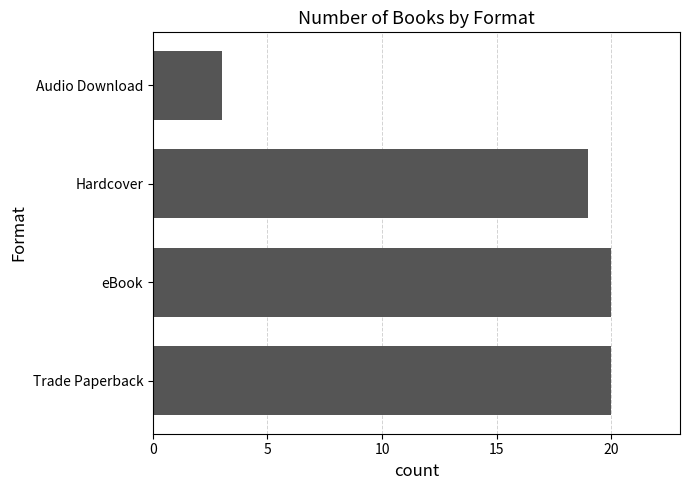

Which category has the lowest value across all series?

Audio Download